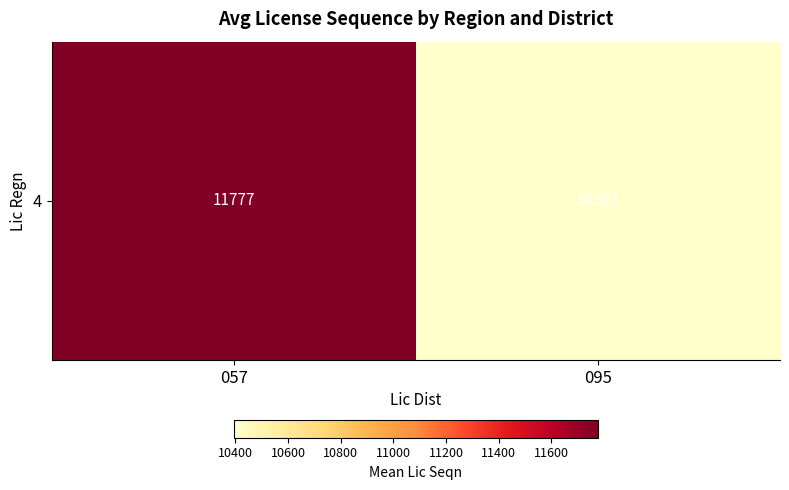

Which category has the lowest value across all series?

095